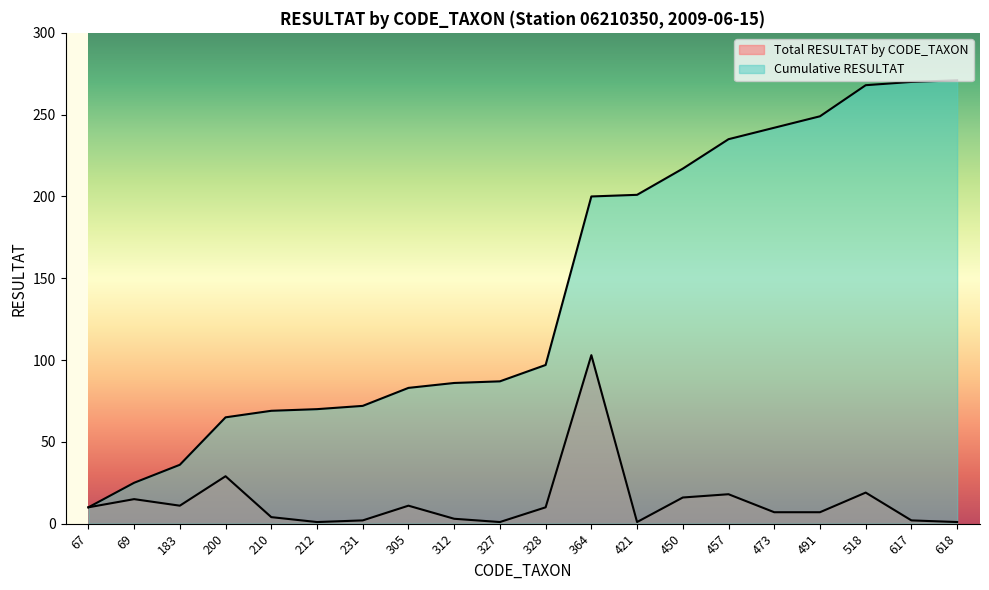

True or false: Total RESULTAT by CODE_TAXON and Cumulative RESULTAT cross at least once.

False